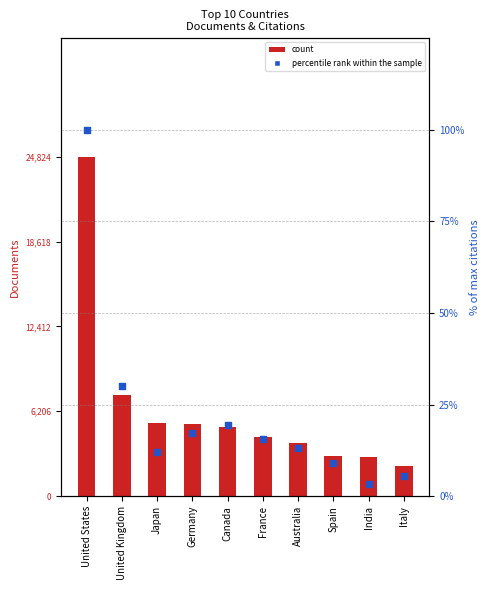

At how many categories does at least one series exceed 775?

10